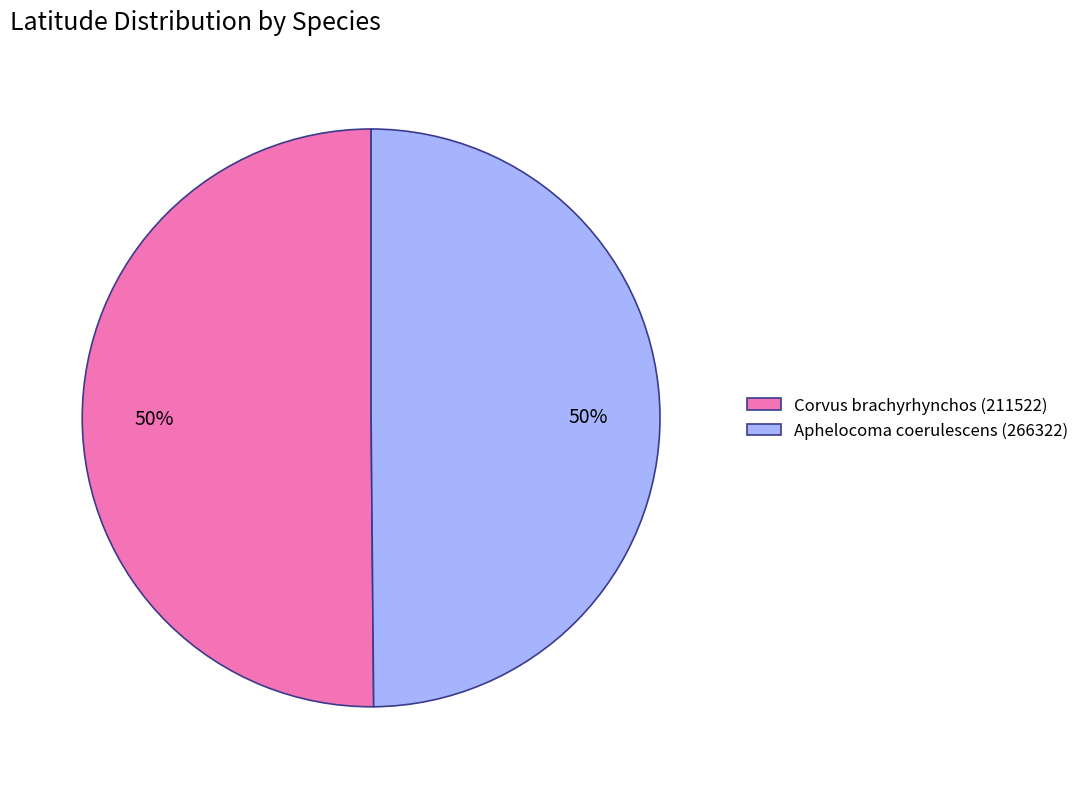

Is it true that Aphelocoma coerulescens (266322) is 41% of the pie?

False